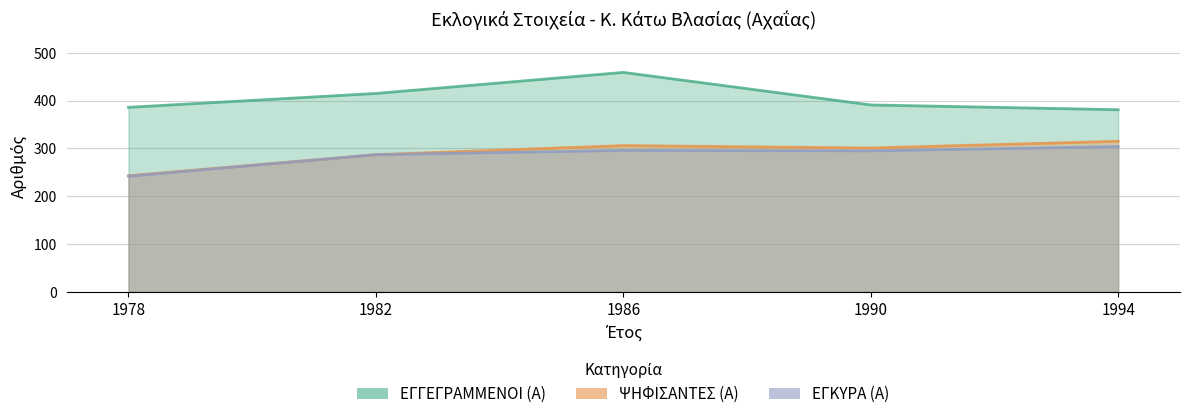

Reading left to right, extract all data points from this chart.

ΕΓΓΕΓΡΑΜΜΕΝΟΙ (Α): 1978=386	1982=415	1986=459	1990=391	1994=381
ΨΗΦΙΣΑΝΤΕΣ (Α): 1978=243	1982=287	1986=306	1990=301	1994=315
ΕΓΚΥΡΑ (Α): 1978=242	1982=287	1986=296	1990=295	1994=304